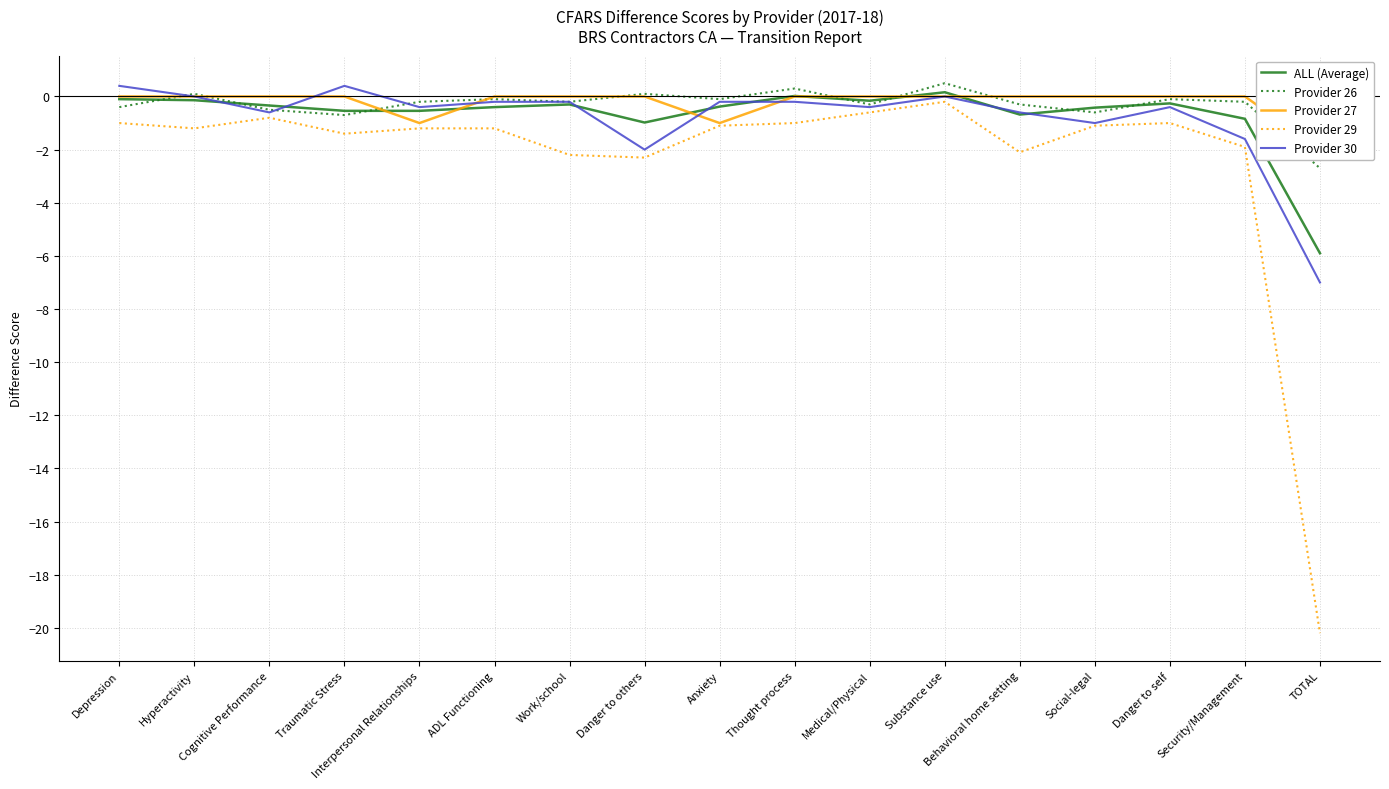

Rank the categories by Provider 27 value from highest to lowest.

Depression, Hyperactivity, Cognitive Performance, Traumatic Stress, ADL Functioning, Work/school, Danger to others, Thought process, Medical/Physical, Substance use, Behavioral home setting, Social-legal, Danger to self, Security/Management, Interpersonal Relationships, Anxiety, TOTAL